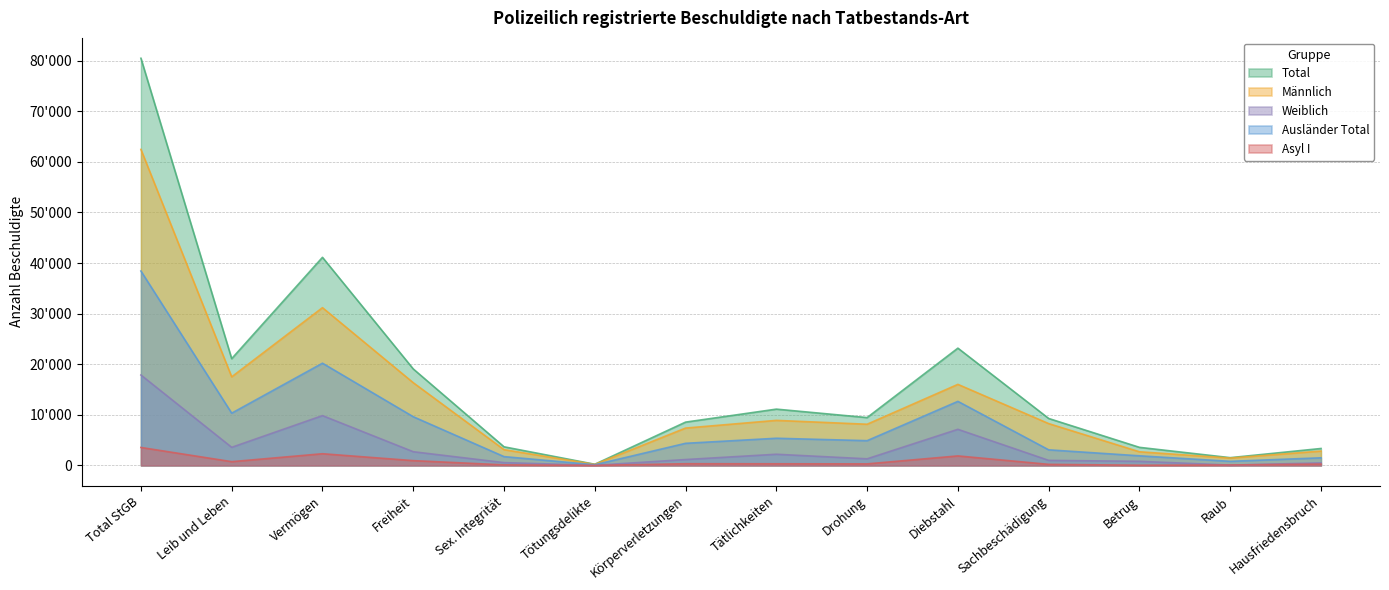

Reading left to right, list all the values displayed in this chart.

Total: 80481	21108	41134	19079	3689	242	8568	11135	9467	23188	9289	3583	1543	3357
Männlich: 62466	17516	31188	16358	3124	207	7393	8914	8150	16030	8276	2706	1463	2846
Weiblich: 17881	3587	9854	2720	564	35	1173	2220	1317	7147	1010	819	80	511
Ausländer Total: 38431	10336	20212	9634	1751	143	4380	5380	4902	12670	3093	1910	821	1516
Asyl I: 3562	753	2321	958	120	18	347	334	315	1890	223	49	95	282